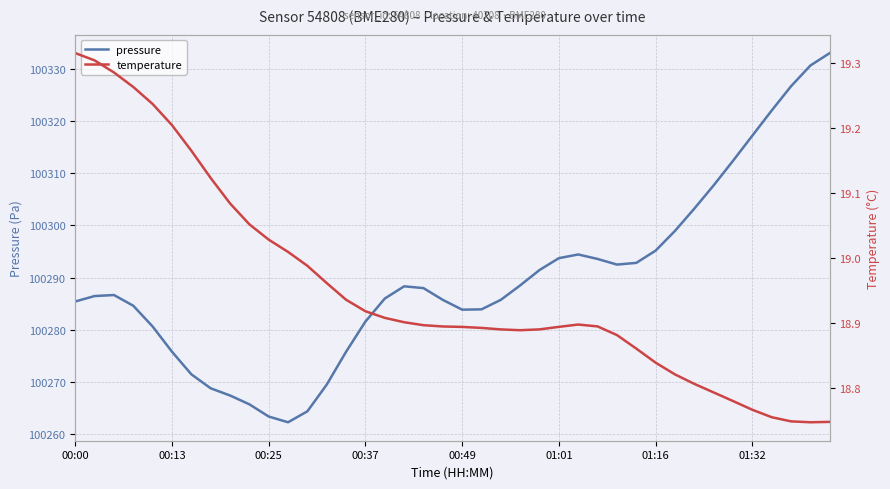

Between 13 and 39, which series saw the biggest shift?

pressure